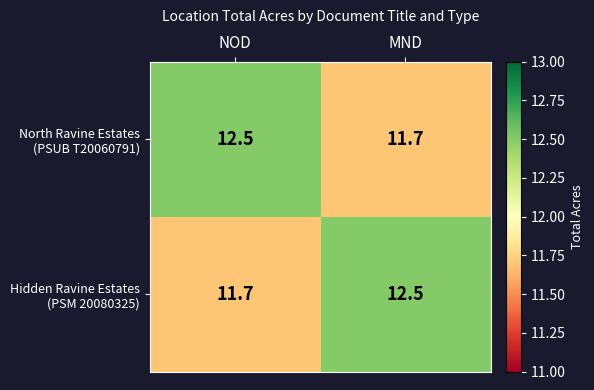

What is the minimum value shown in the chart?

11.7